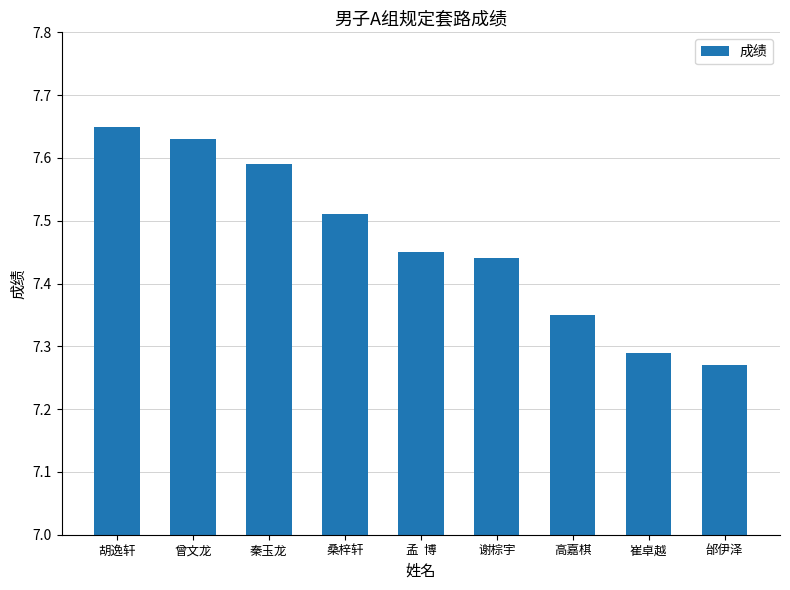

What position from the left is 高嘉棋?

7